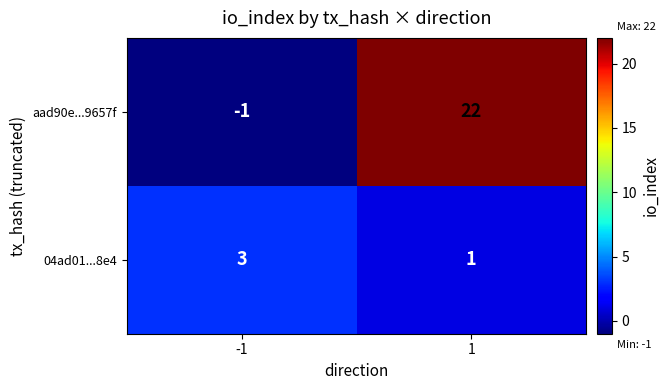

List the series in order of their overall mean, lowest first.

04ad01...8e4, aad90e...9657f